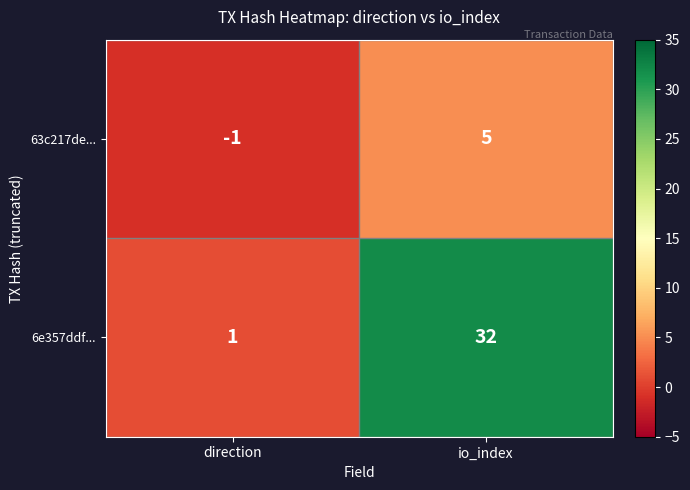

Rank the series by their maximum value, from lowest to highest.

63c217de..., 6e357ddf...